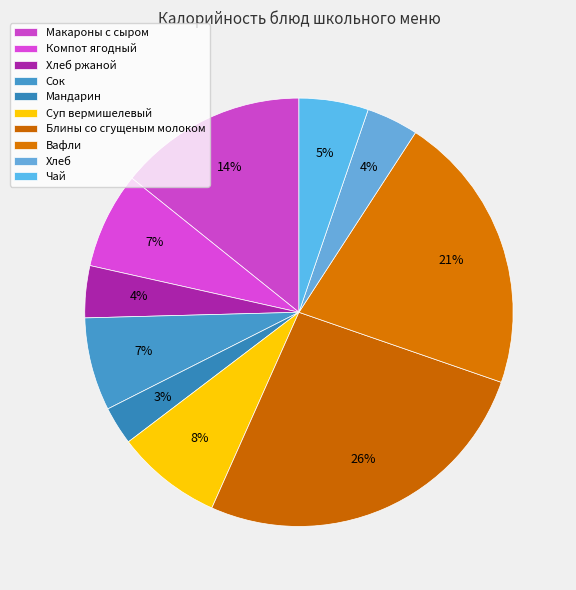

To the nearest percent, what is the difference between the Компот ягодный and Блины со сгущеным молоком slice percentages?

19%